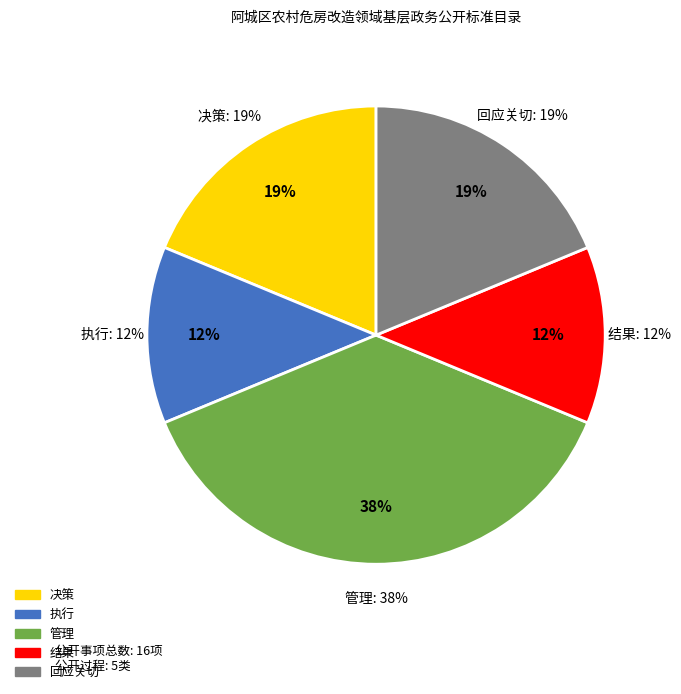

Count the number of slices in the pie.

5